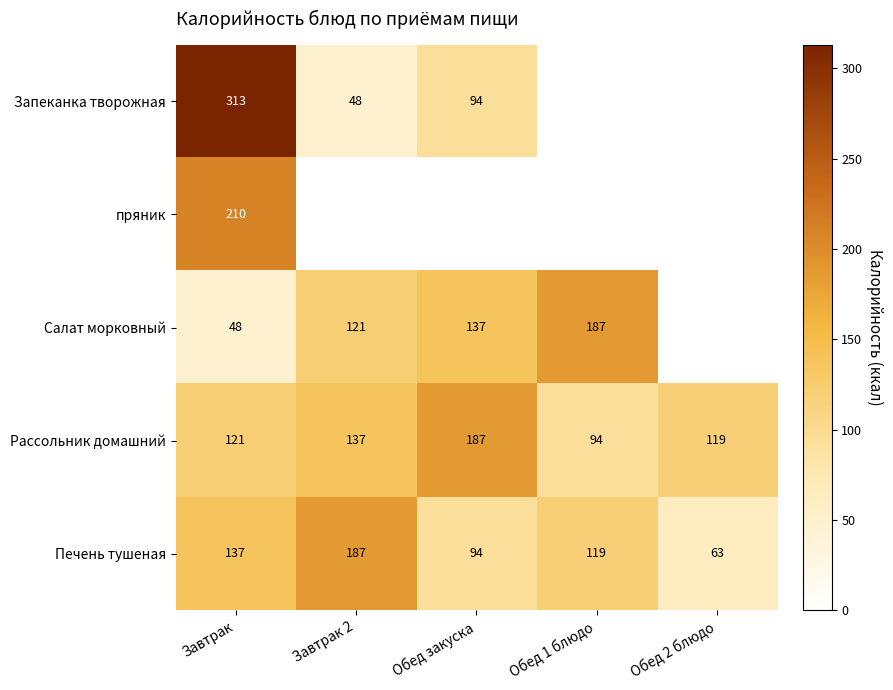

List the labels in order of Рассольник домашний value, smallest first.

Обед 1 блюдо, Обед 2 блюдо, Завтрак, Завтрак 2, Обед закуска